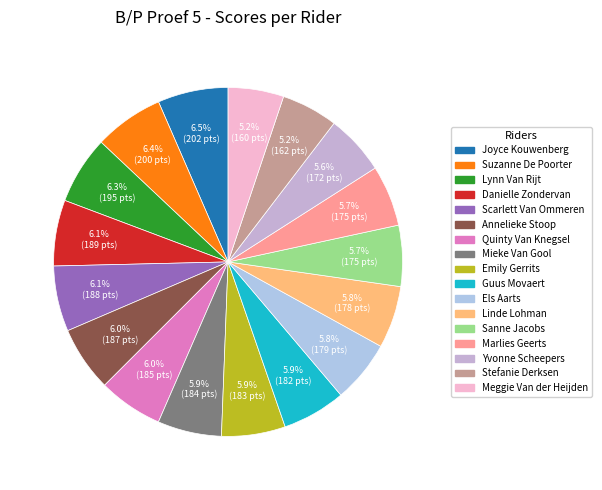

Count the number of slices in the pie.

17